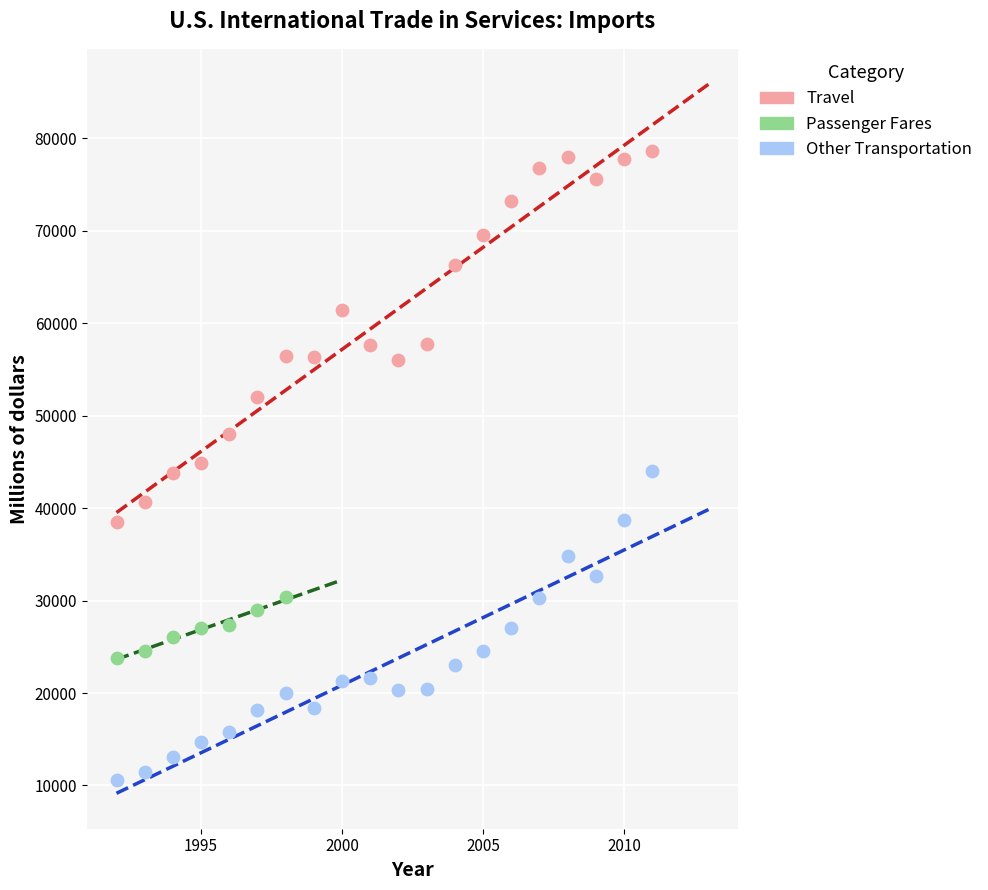

What are all the series names shown in the legend?

Travel, Passenger Fares, Other Transportation